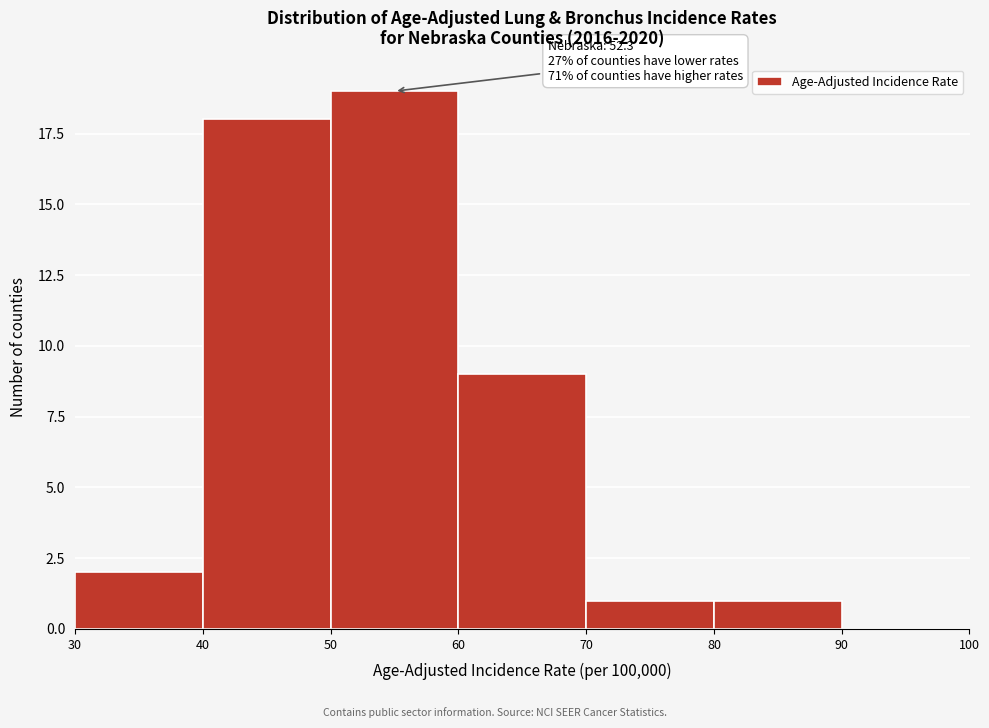

Which range on the x-axis has the tallest bar?

50 to 60